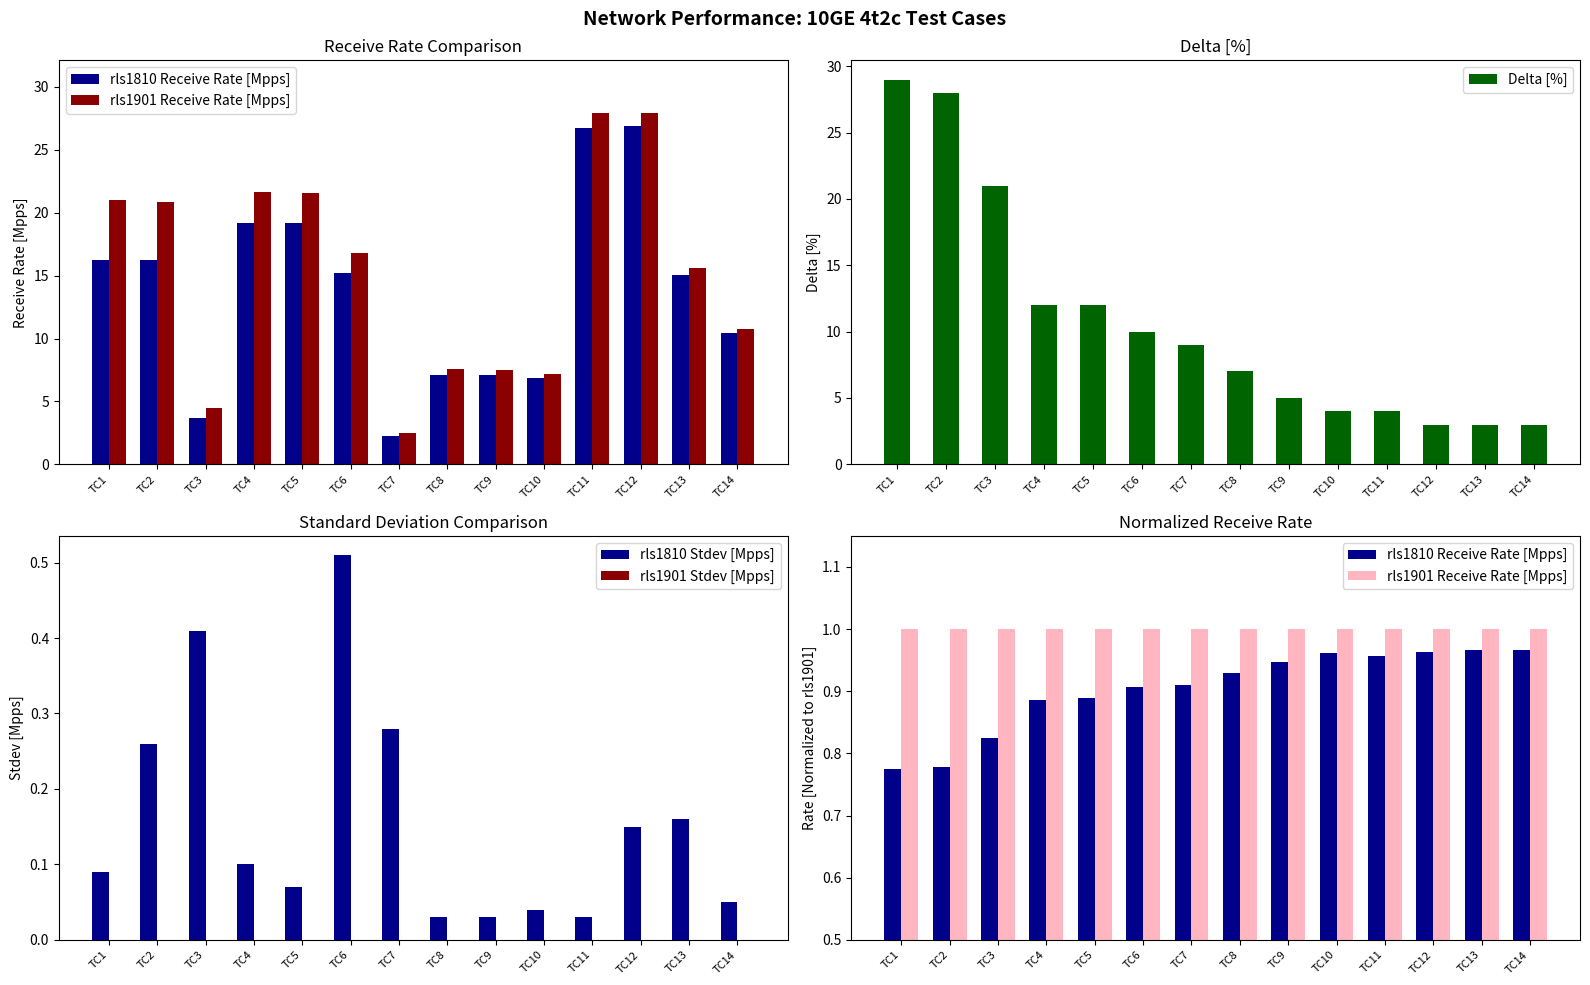

Which series has the largest total across all categories?

Delta [%]